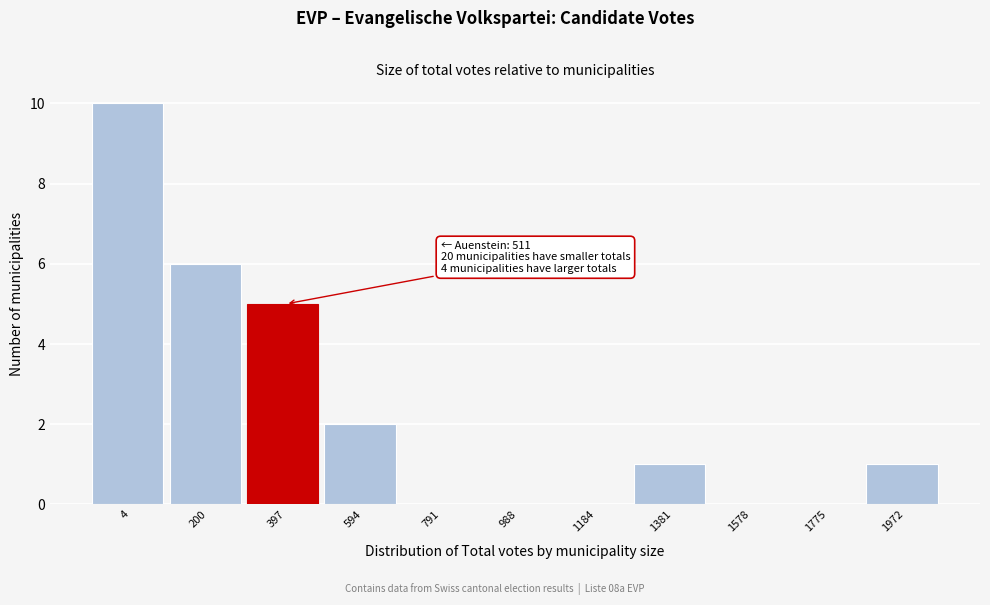

Reading left to right, extract all data points from this chart.

4=10	200=6	397=5	594=2	791=0	988=0	1184=0	1381=1	1578=0	1775=0	1972=1